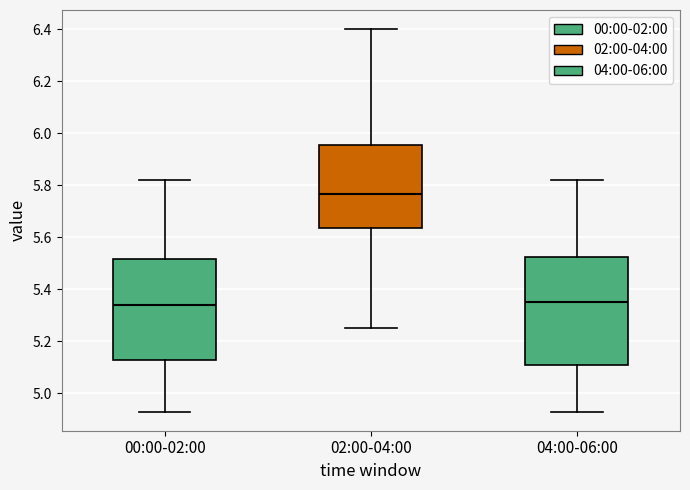

Which box has the highest median line?

02:00-04:00